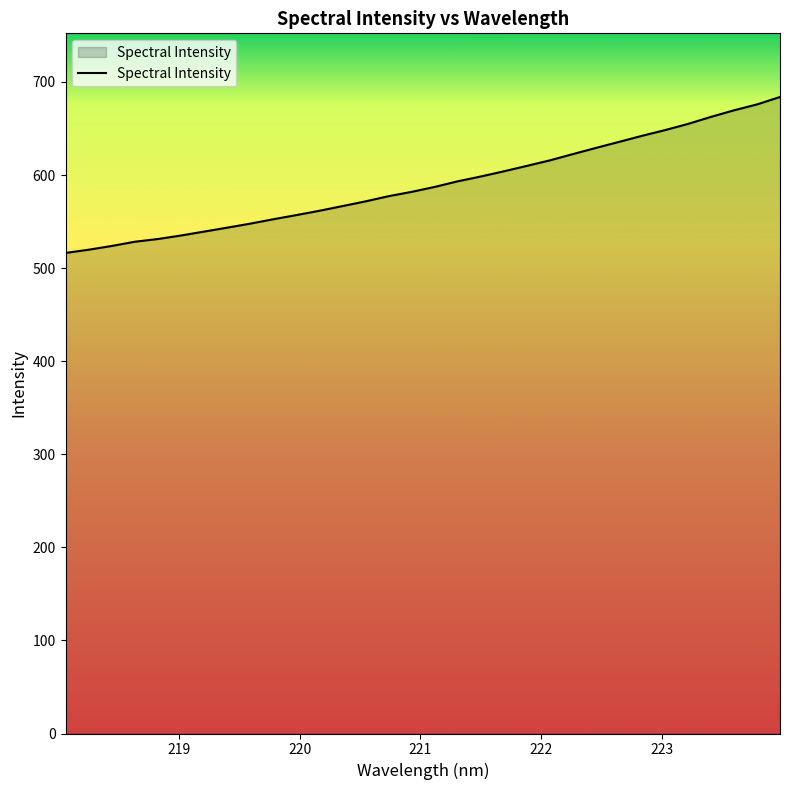

What is the difference between the maximum and minimum values?

167.6